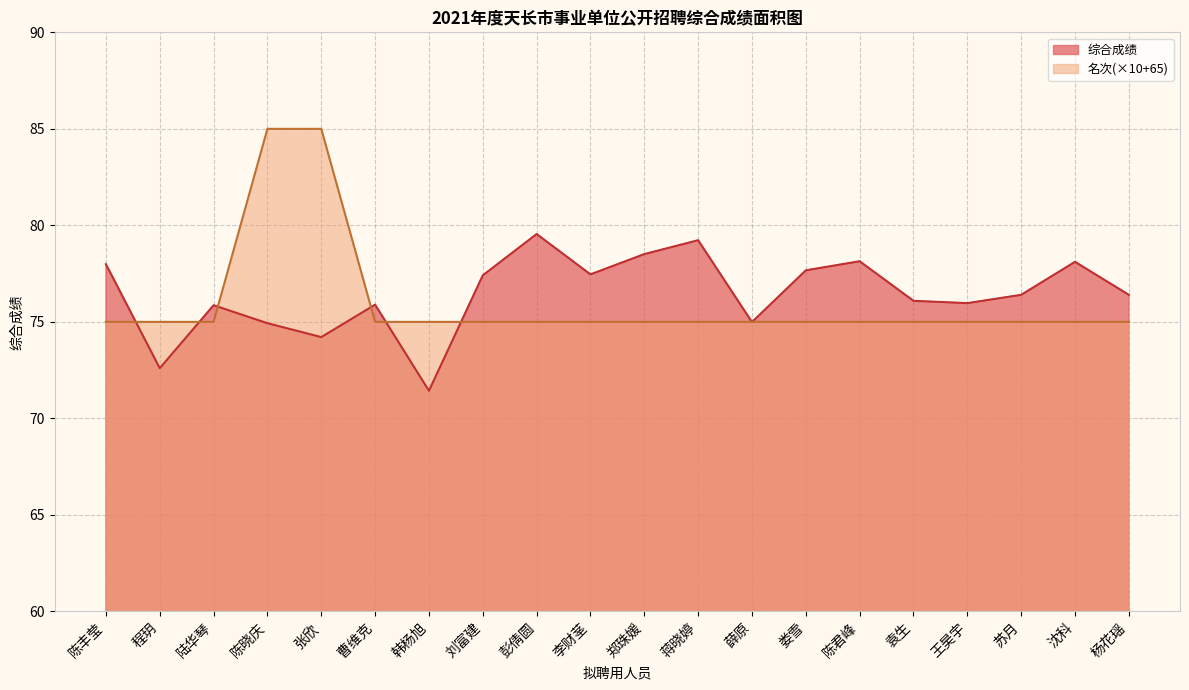

How many times do 综合成绩 and 名次 cross each other?

8